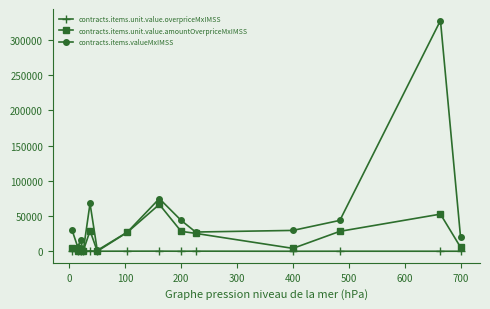

What is the maximum value shown in the chart?

327352.0